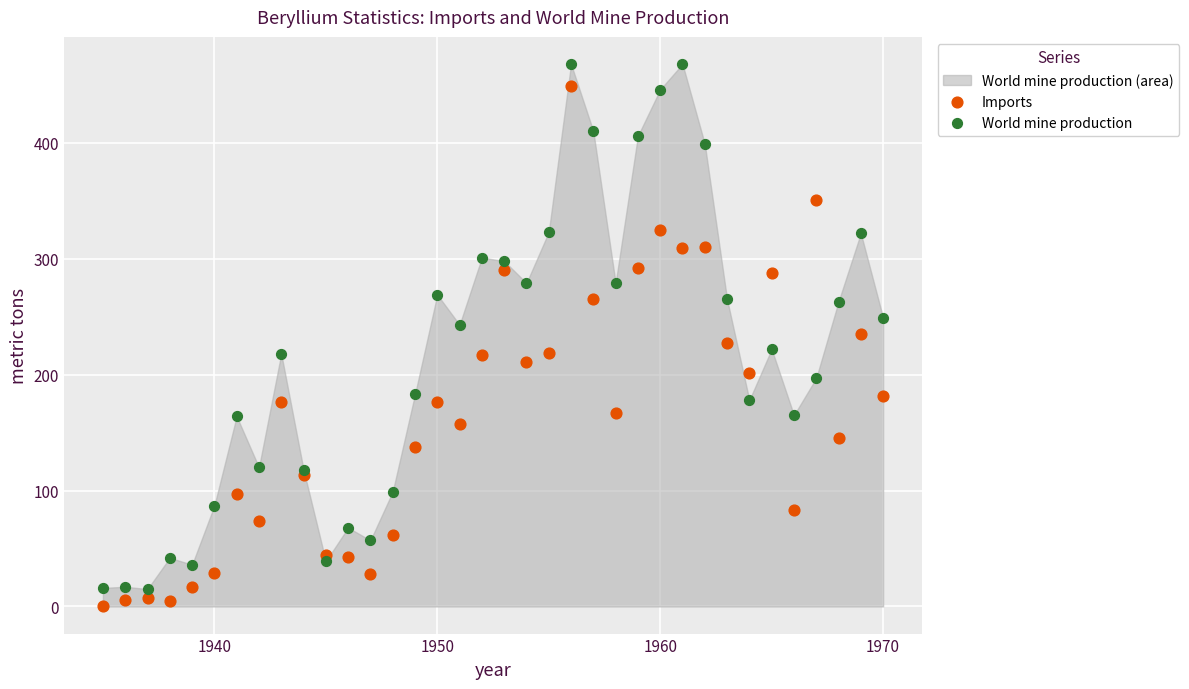

Which series has the largest Y range (max minus min)?

World mine production